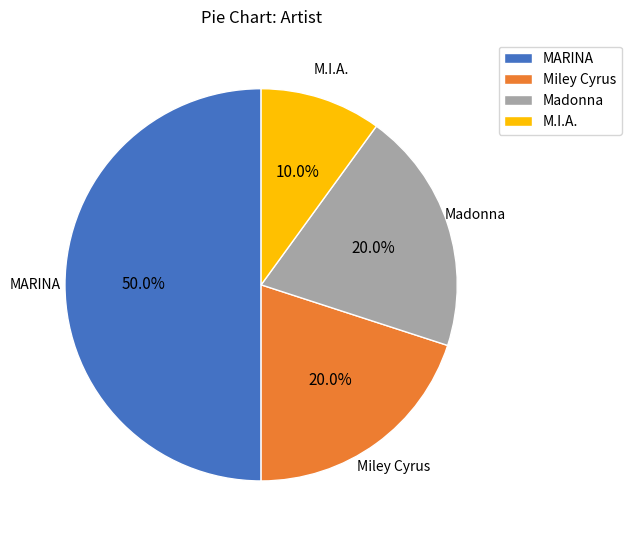

Combined, do Miley Cyrus and M.I.A. account for over 50%?

No